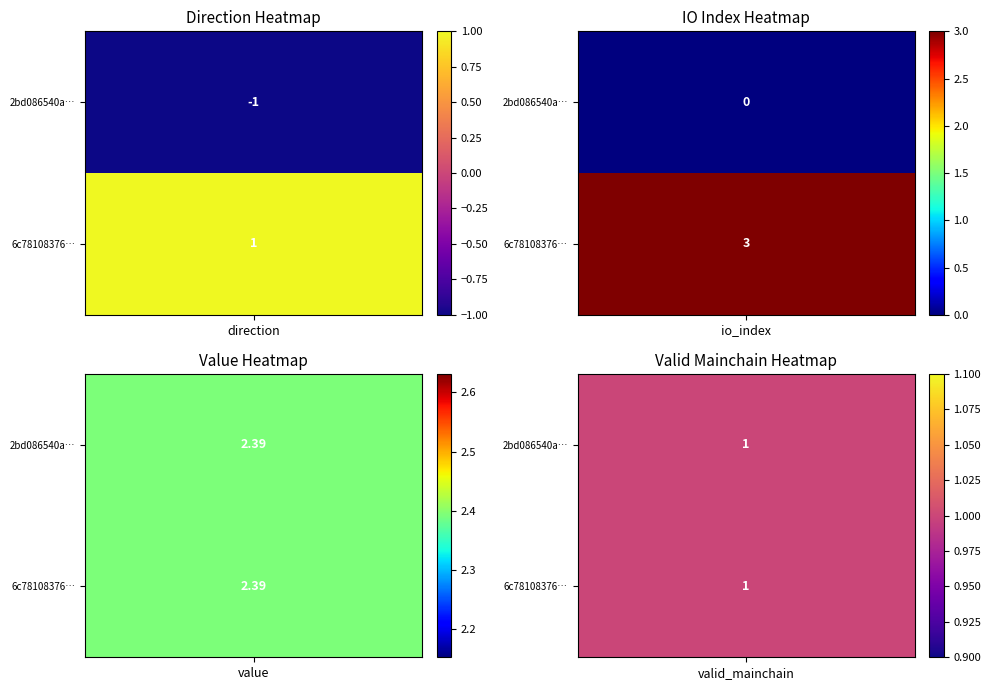

Reading left to right, list all the values displayed in this chart.

2bd086540ac98fb6ad06ce3a4ac93fac339cd2a: -1.0	0.0	2.4	1.0
6c781083764bbe7a05aea3fc9845924771db079: 1.0	3.0	2.4	1.0